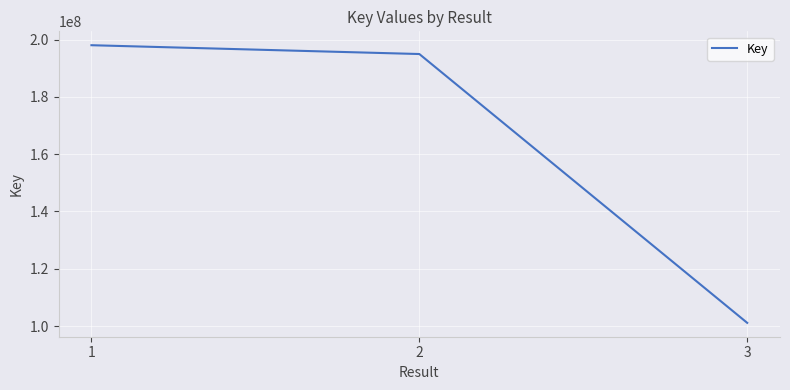

What is the difference between the values at 1 and 2?

3078323